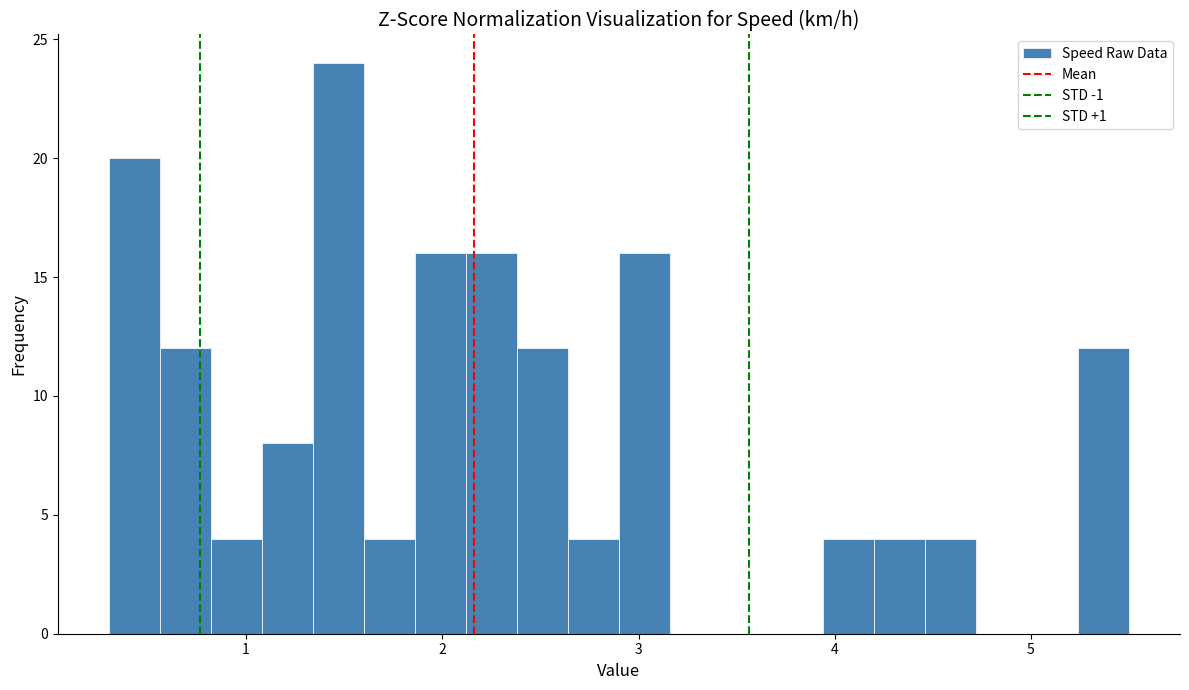

Around what value on the x-axis is the tallest bar? Give the approximate position of its centre, as read against the axis.

1.5